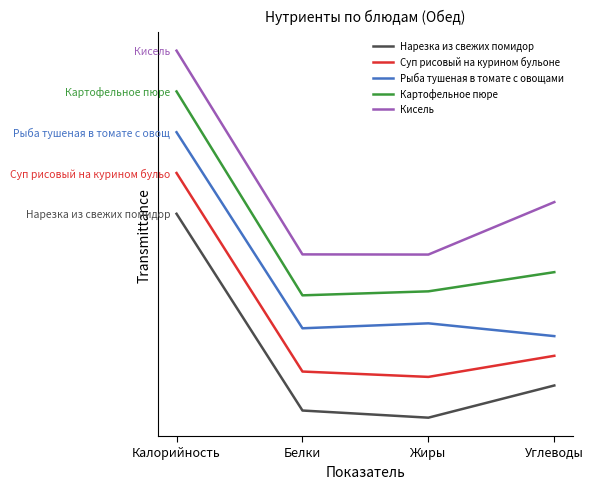

In Нарезка из свежих помидор, how many points are lower than both neighbors (excluding endpoints)?

1